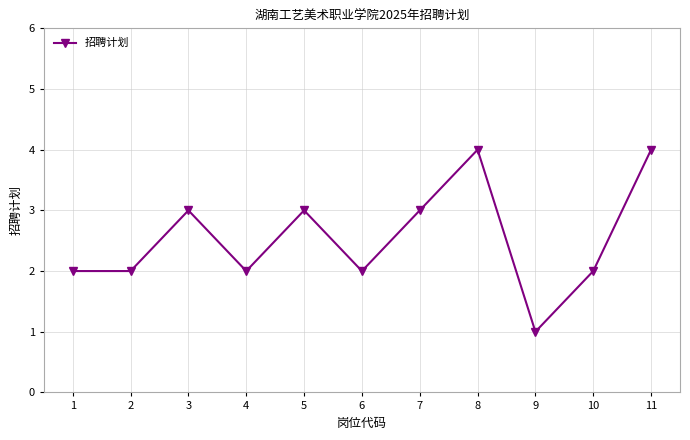

What is the change in value from 1 to 9?

-1